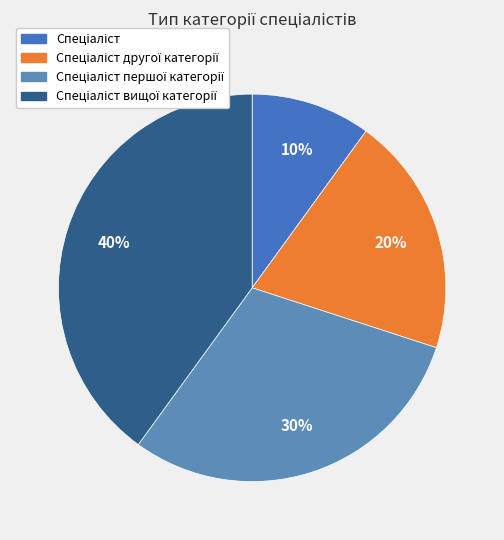

To the nearest percent, what is the average slice percentage?

25%